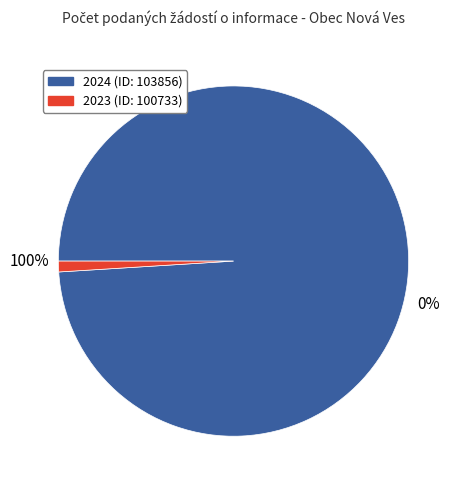

Which category has the smallest portion of the pie?

2023 (ID: 100733)